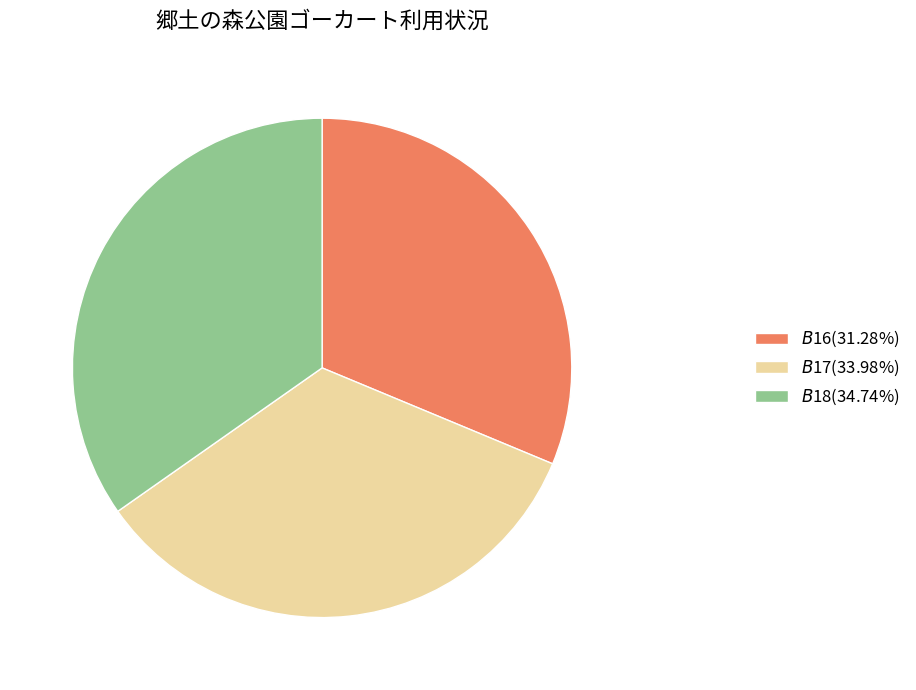

Approximately how many times larger is the value at $B$16 compared to $B$18?

0.9